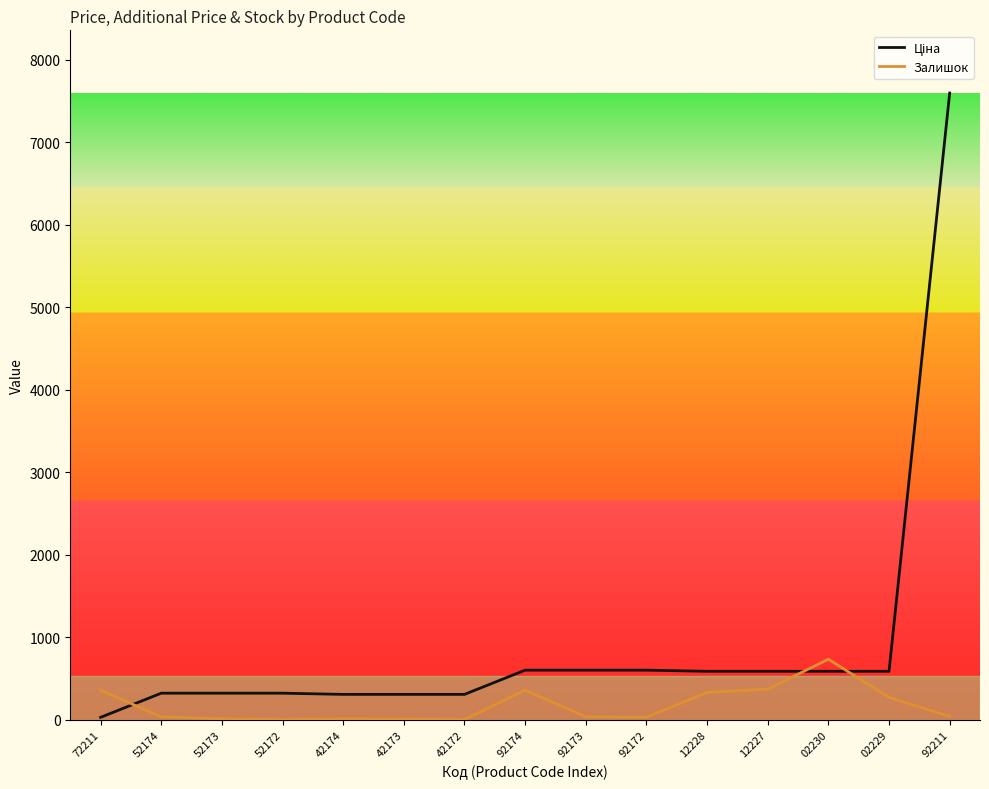

Between 42172 and 02230, which series saw the biggest shift?

Залишок